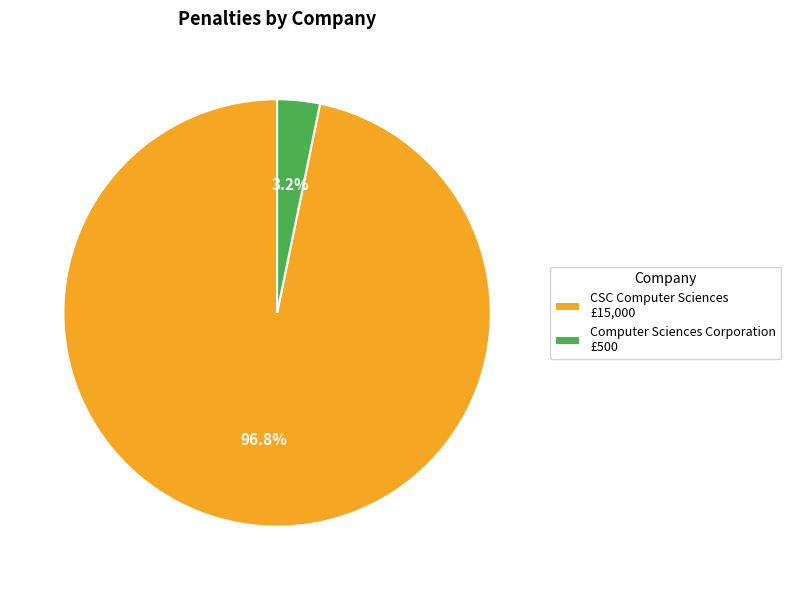

Which slice is the largest?

CSC Computer Sciences